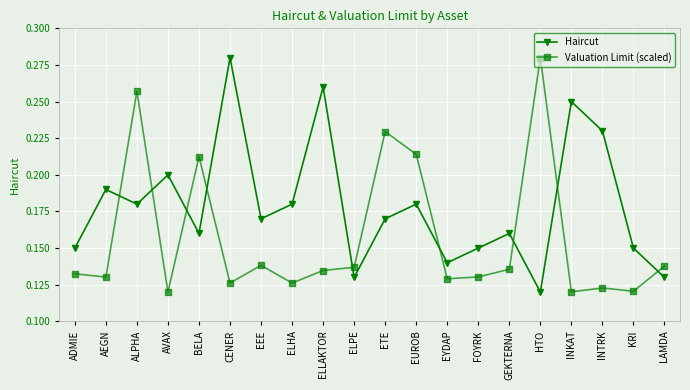

The value of Valuation Limit (scaled) at KRI is 0.2. True or false?

False